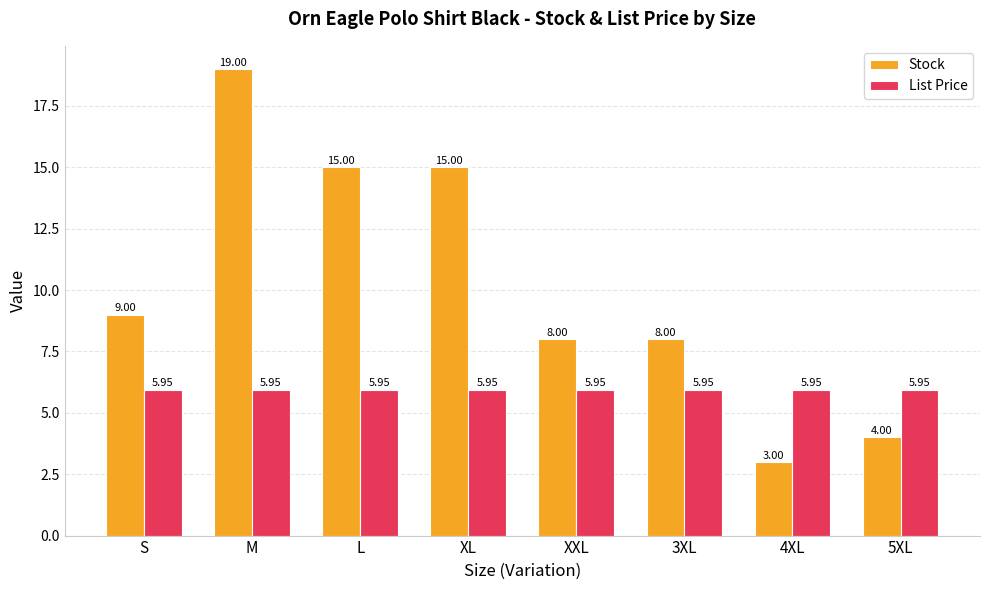

What is the label of the 8th bar from the right?

S